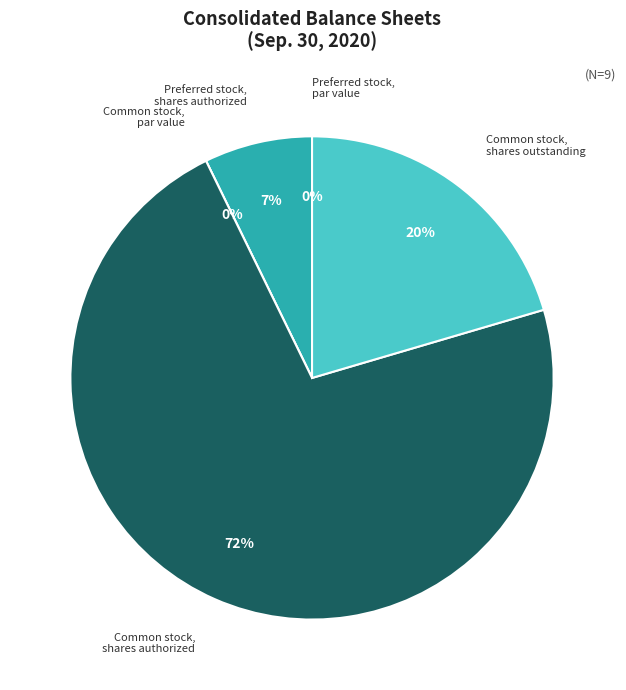

Between Common stock, shares outstanding and Common stock, shares authorized, which is larger?

Common stock, shares authorized